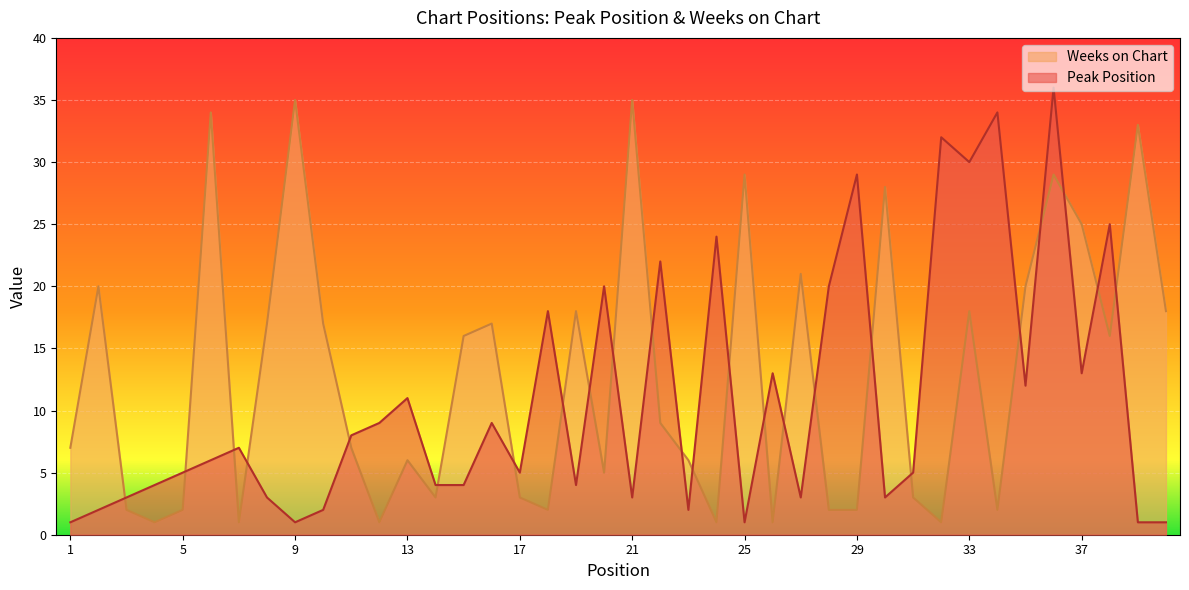

At which label does Peak Position reach its minimum?

1